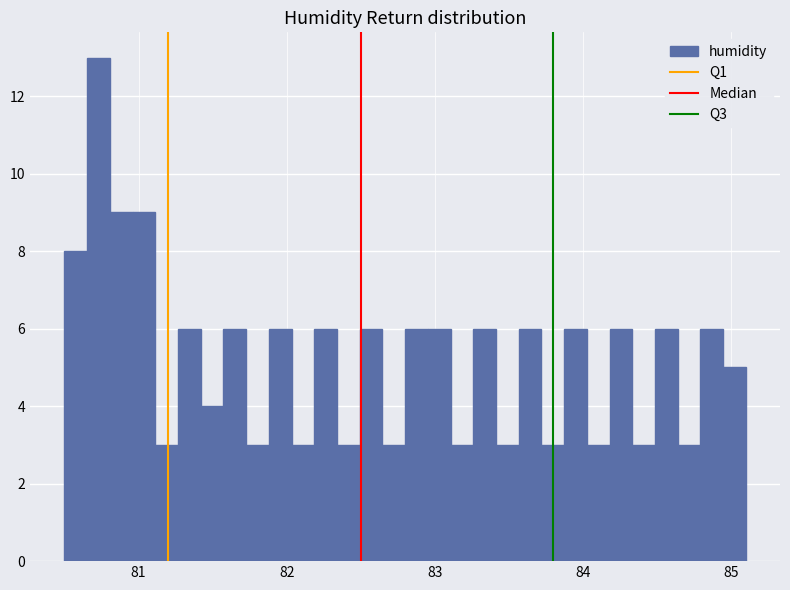

Around what value on the x-axis is the tallest bar? Give the approximate position of its centre, as read against the axis.

80.7